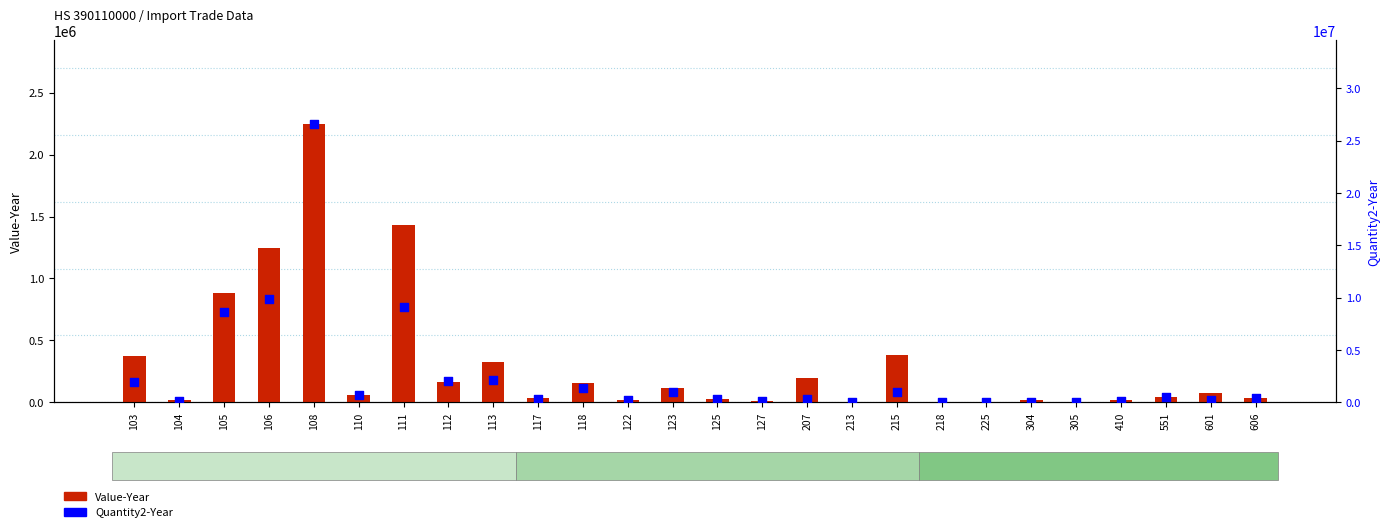

Which series has the largest total across all categories?

Quantity2-Year